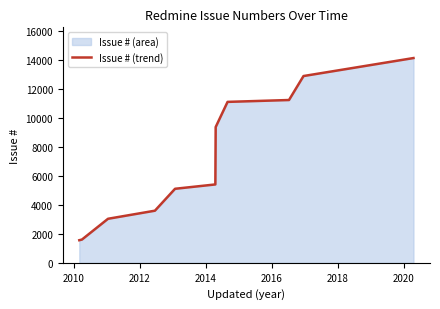

What is the smallest value displayed?

1557